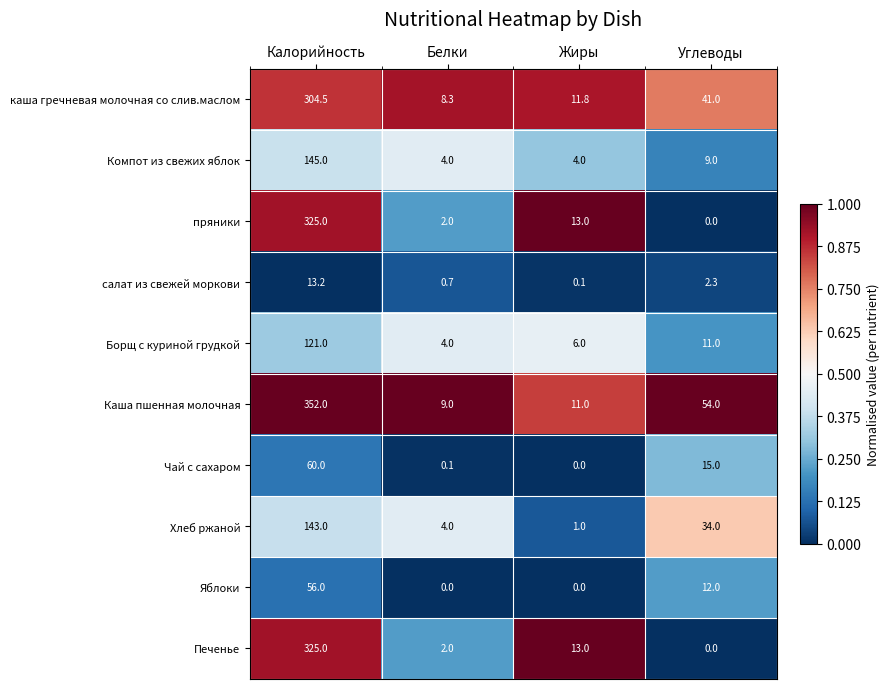

The Компот из свежих яблок series shows 6.1 at Белки. True or false?

False